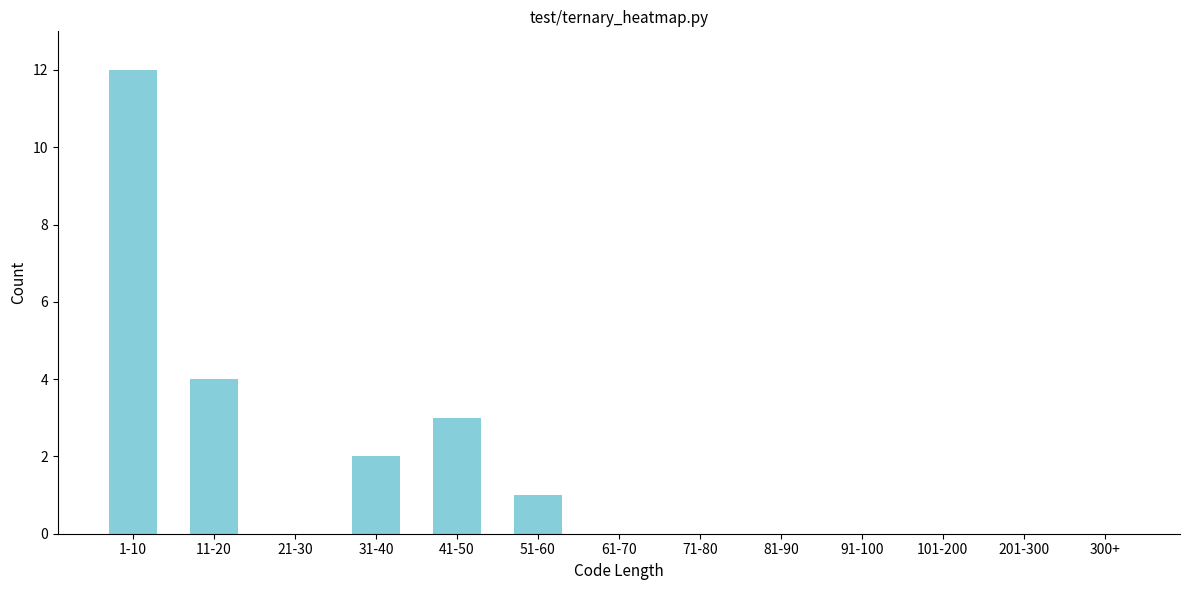

Reading left to right, transcribe all the data shown in this chart.

1-10=12	11-20=4	21-30=0	31-40=2	41-50=3	51-60=1	61-70=0	71-80=0	81-90=0	91-100=0	101-200=0	201-300=0	300+=0